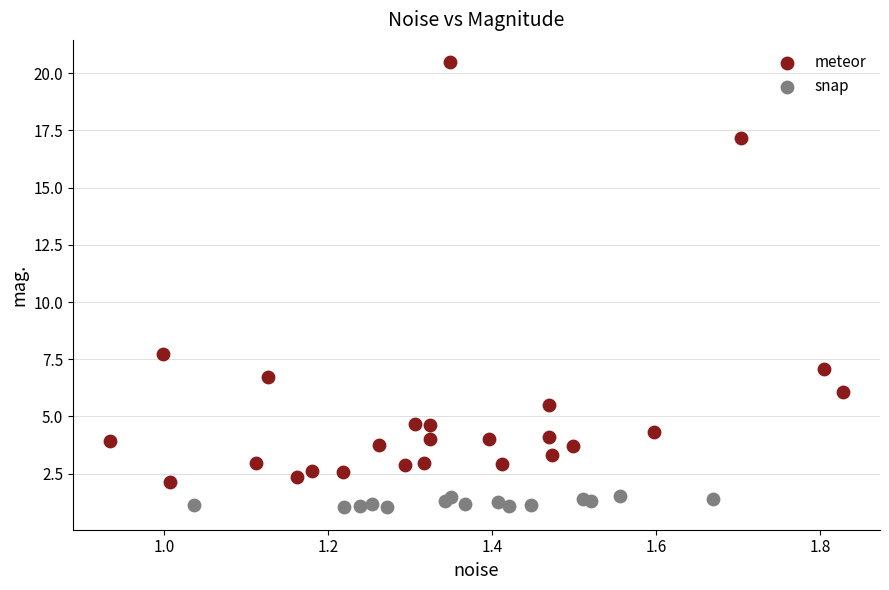

Which series contains the highest Y value?

meteor